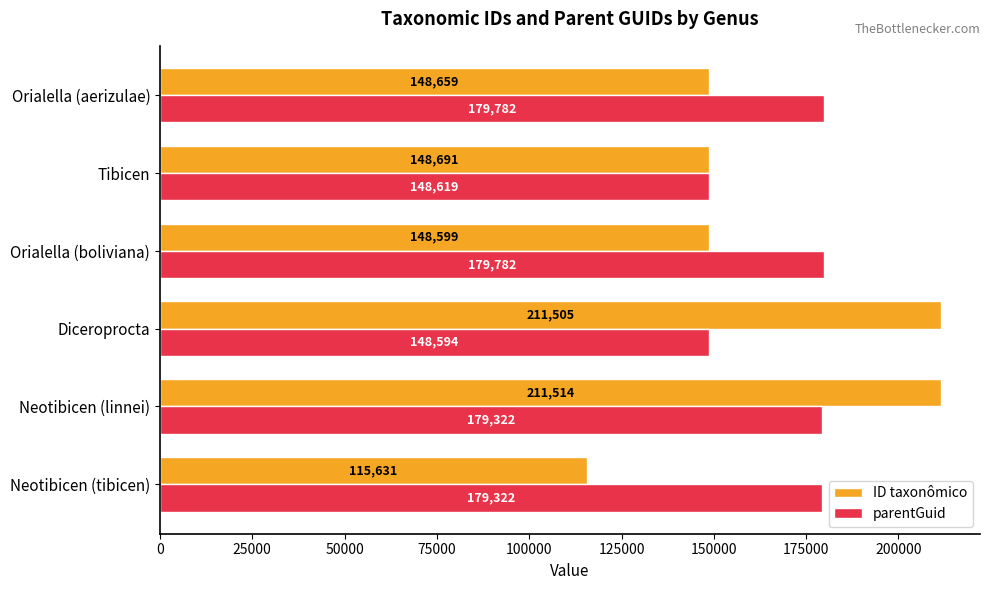

What is the lowest value of the ID taxonômico series?

115631